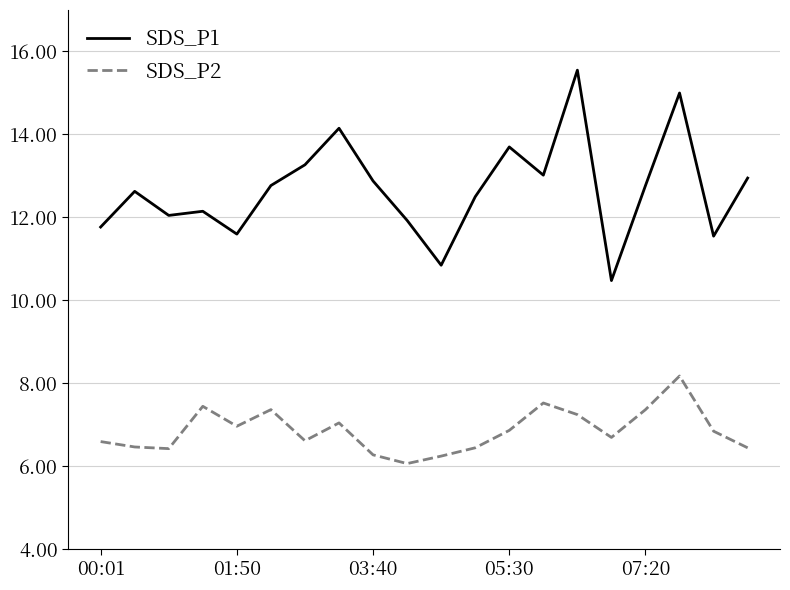

Which series has the largest total across all categories?

SDS_P1